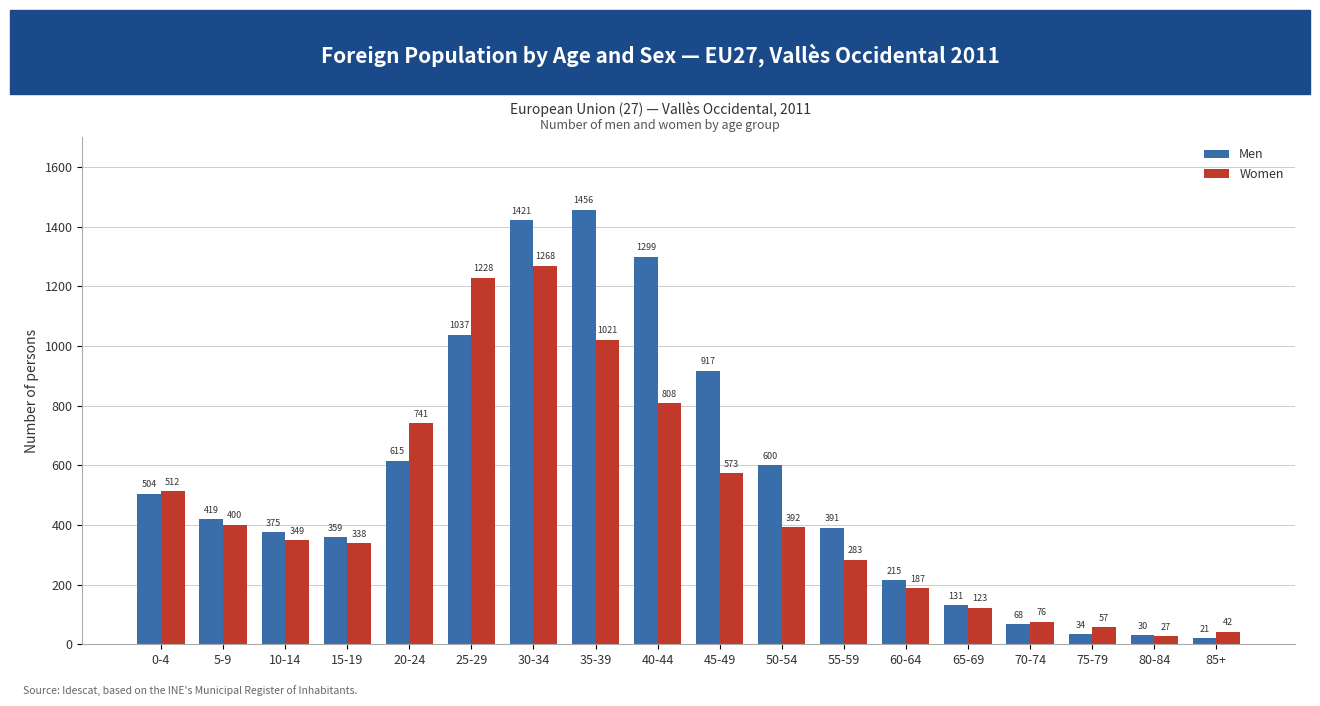

Is it true that Women equals 123 at 65-69?

True